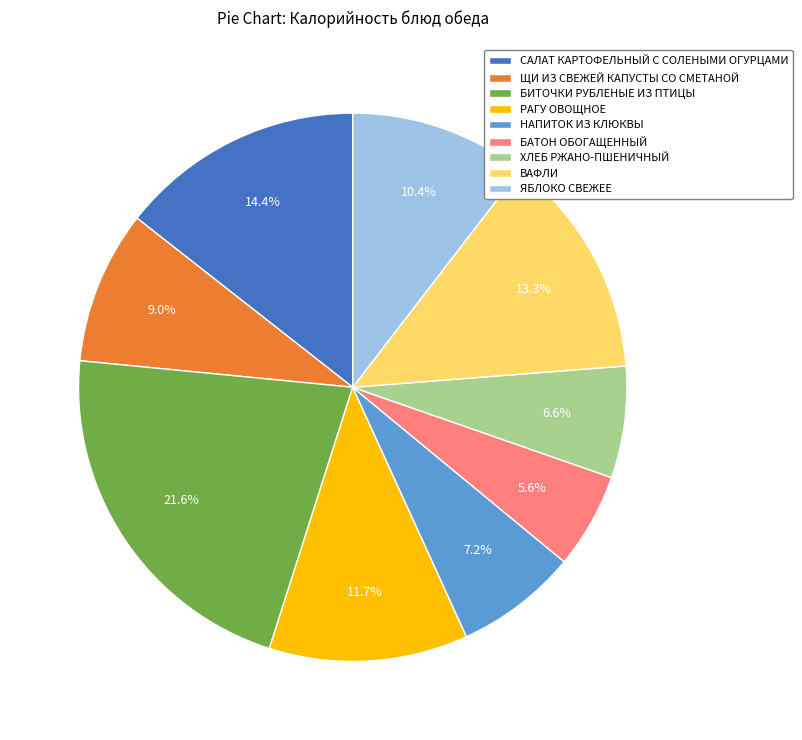

How many slices are in this pie chart?

9